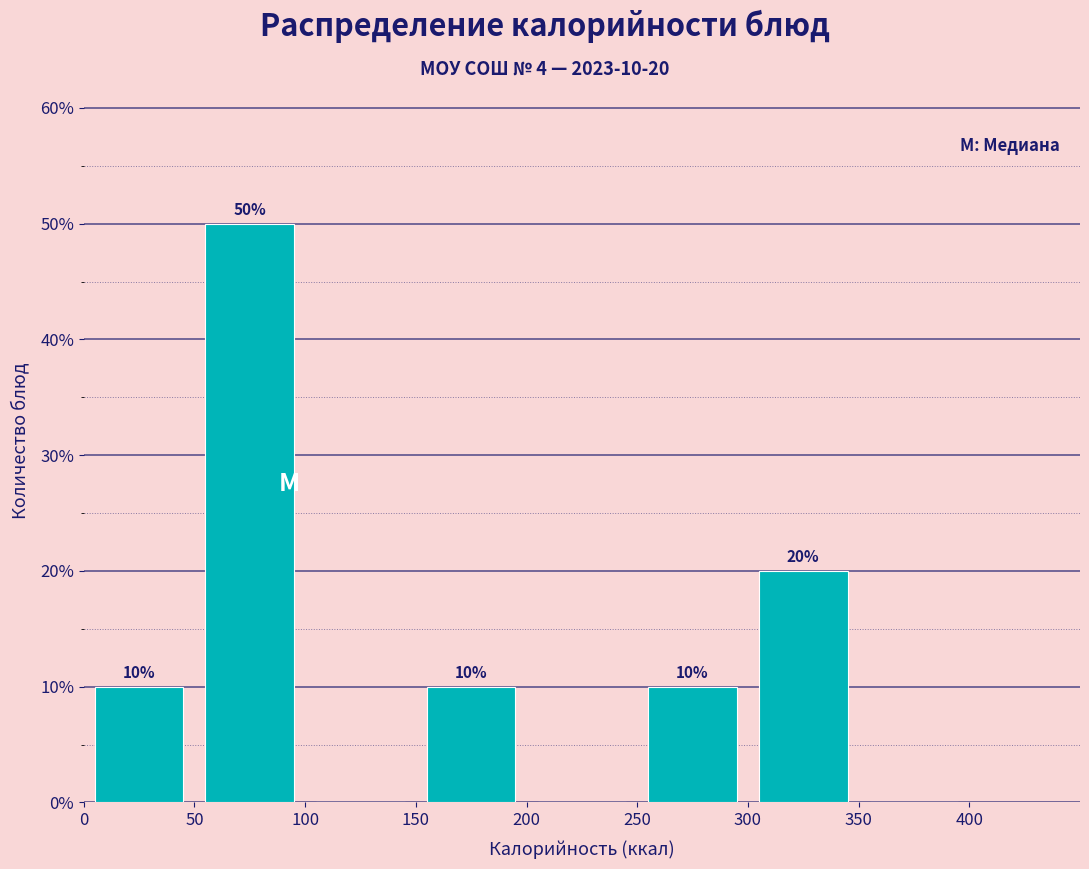

Over which range of the x-axis is the bar tallest?

50 to 100